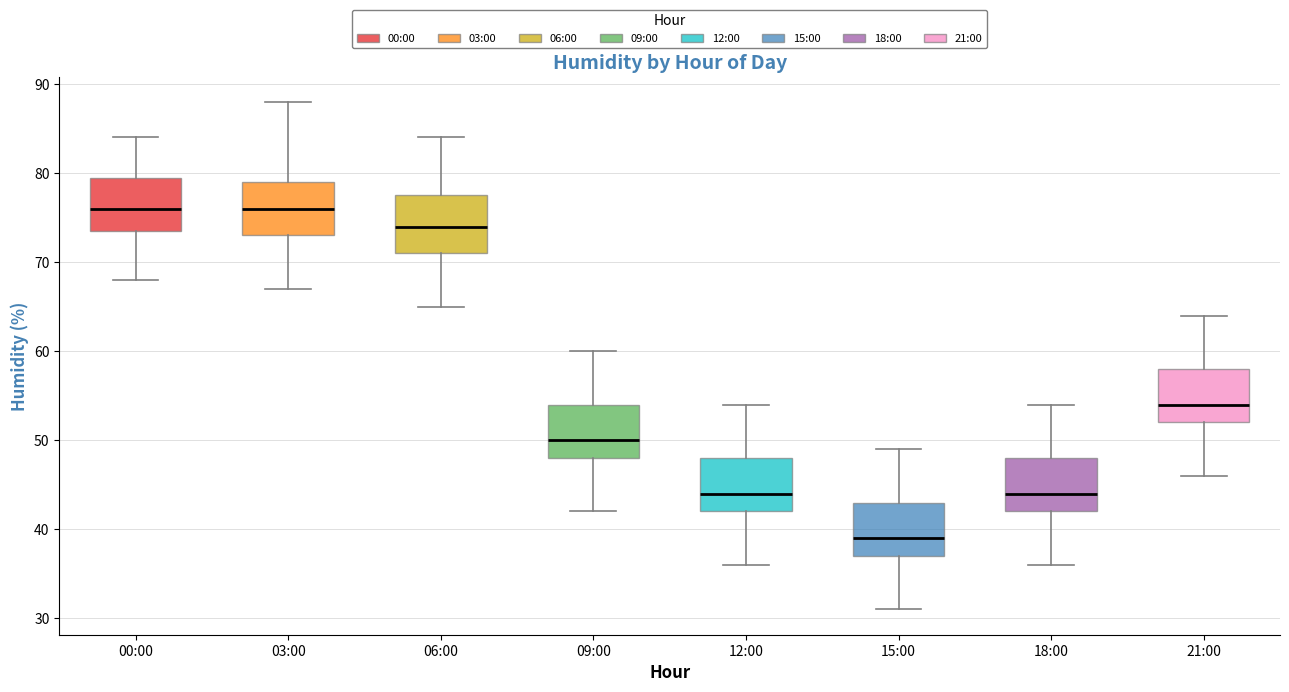

Reading left to right, read every box against the y-axis: the position of its median line, the range the box covers, and the ends of its whiskers. The values are not printed on the chart, so give them approximately, as read against the axis.

00:00: median 76, box 74 to 80, whiskers 68 to 84
03:00: median 76, box 73 to 79, whiskers 67 to 88
06:00: median 74, box 71 to 78, whiskers 65 to 84
09:00: median 50, box 48 to 54, whiskers 42 to 60
12:00: median 44, box 42 to 48, whiskers 36 to 54
15:00: median 39, box 37 to 43, whiskers 31 to 49
18:00: median 44, box 42 to 48, whiskers 36 to 54
21:00: median 54, box 52 to 58, whiskers 46 to 64